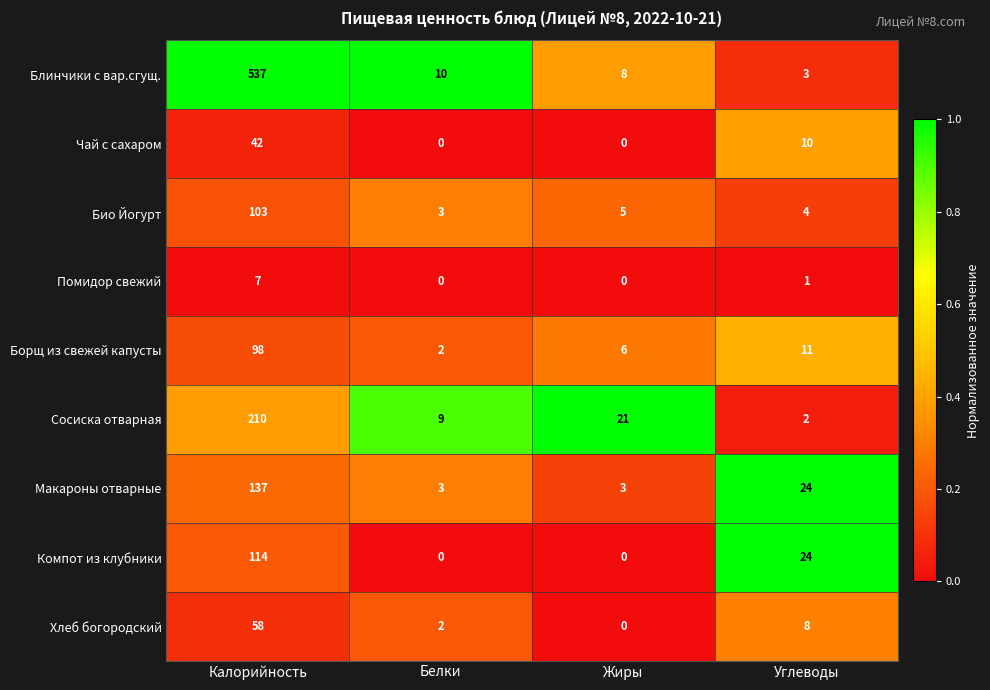

Which series has the largest total across all categories?

Блинчики с вар.сгущ.